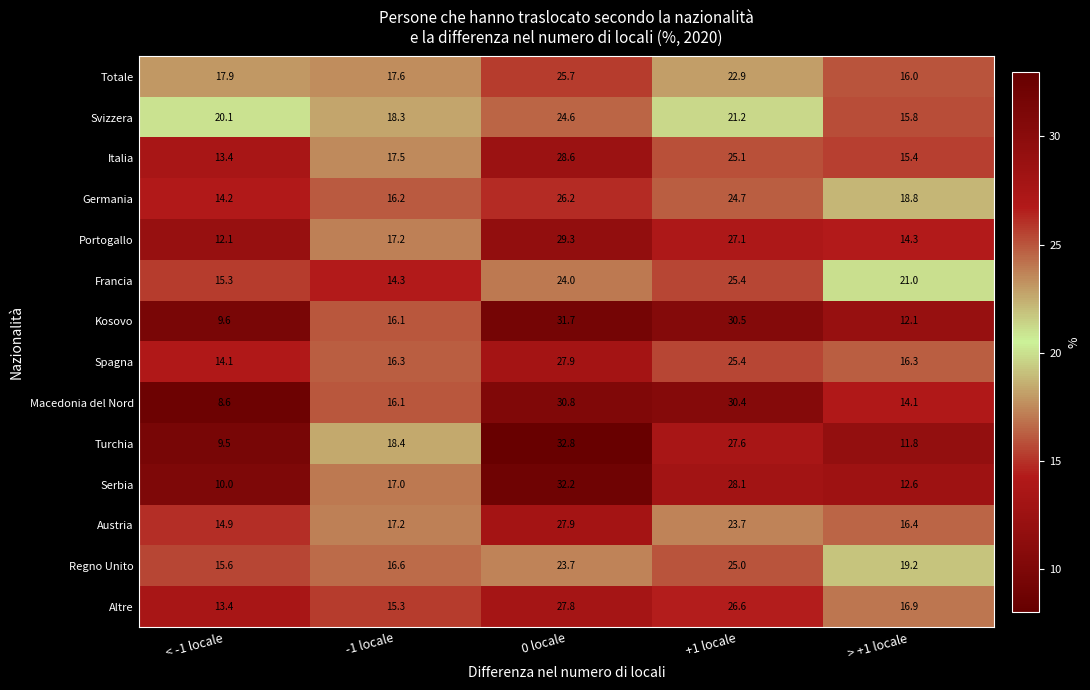

Count the number of data series in this chart.

14